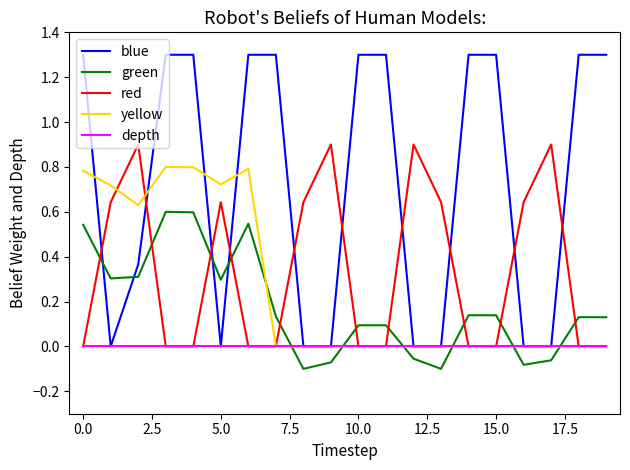

What is the average value of the yellow series?

0.3